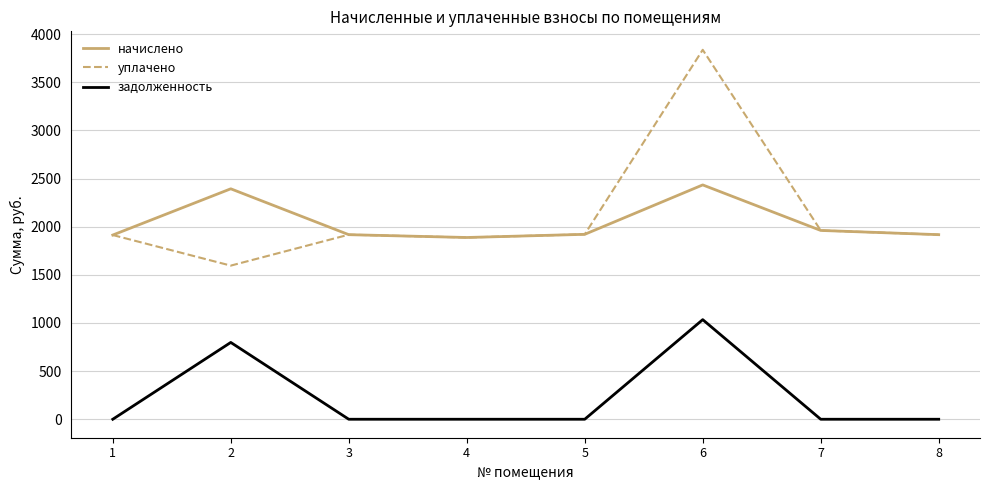

Which series changed the most between 2 and 4?

задолженность